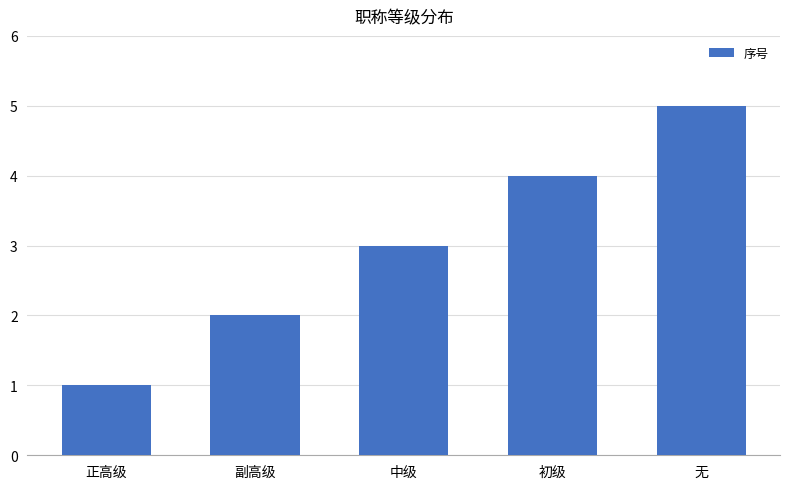

Read the value at 正高级.

1